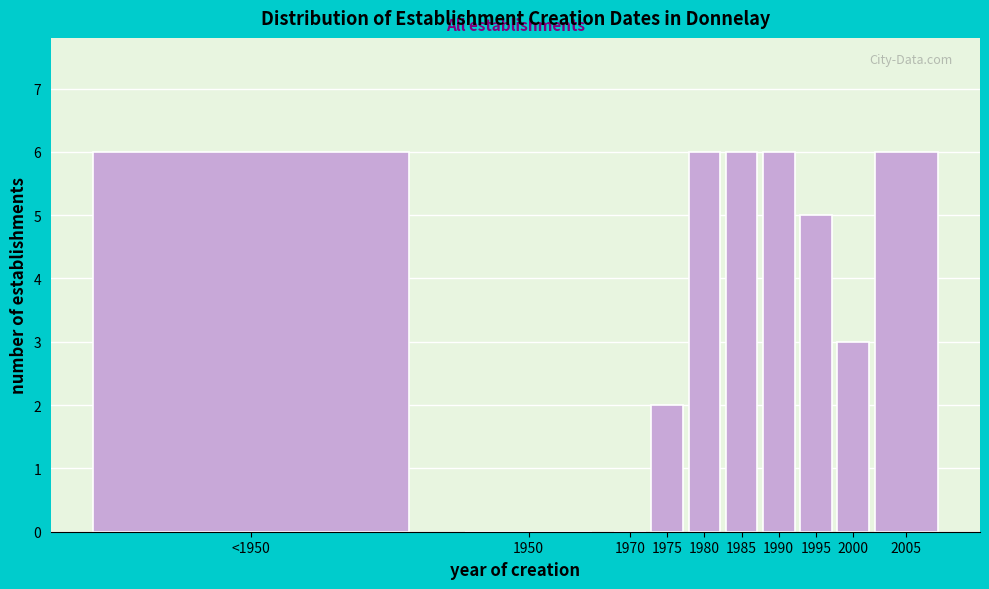

Reading right to left, list all the values displayed in this chart.

2005=6	2000=3	1995=5	1990=6	1985=6	1980=6	1975=2	1970=0	1950=0	<1950=6